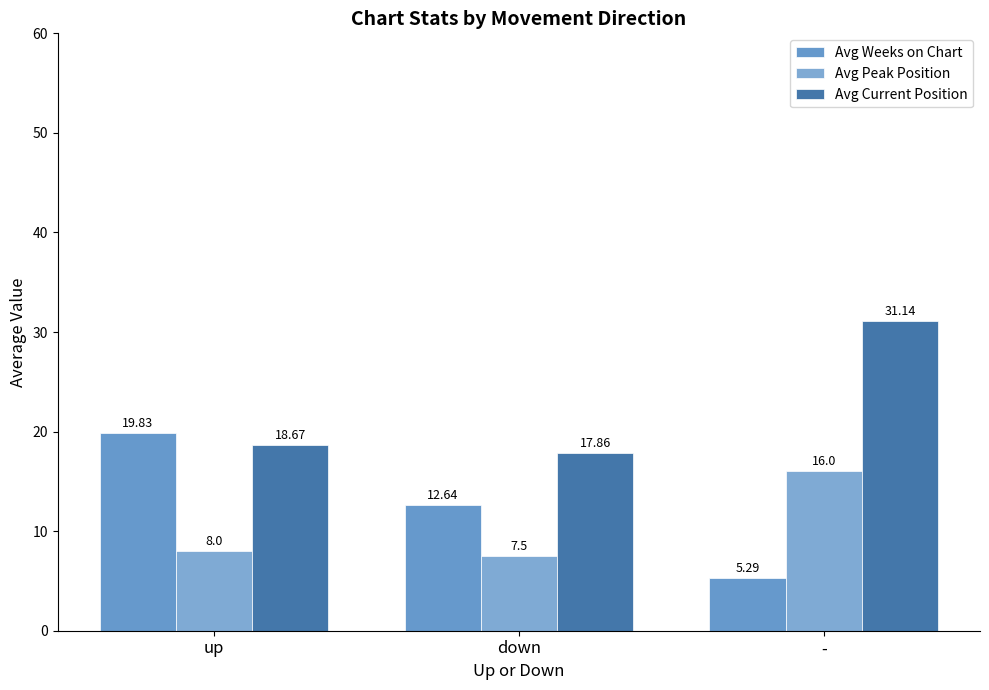

What is the approximate value of Avg Peak Position at down?

7.5